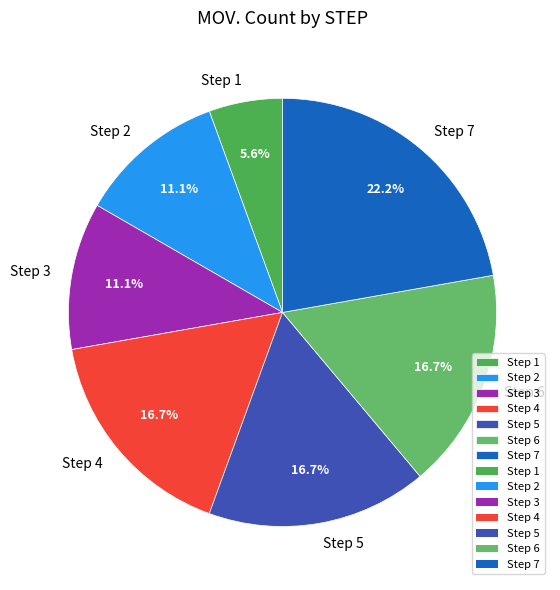

Does Step 7 represent more than half of the total?

No